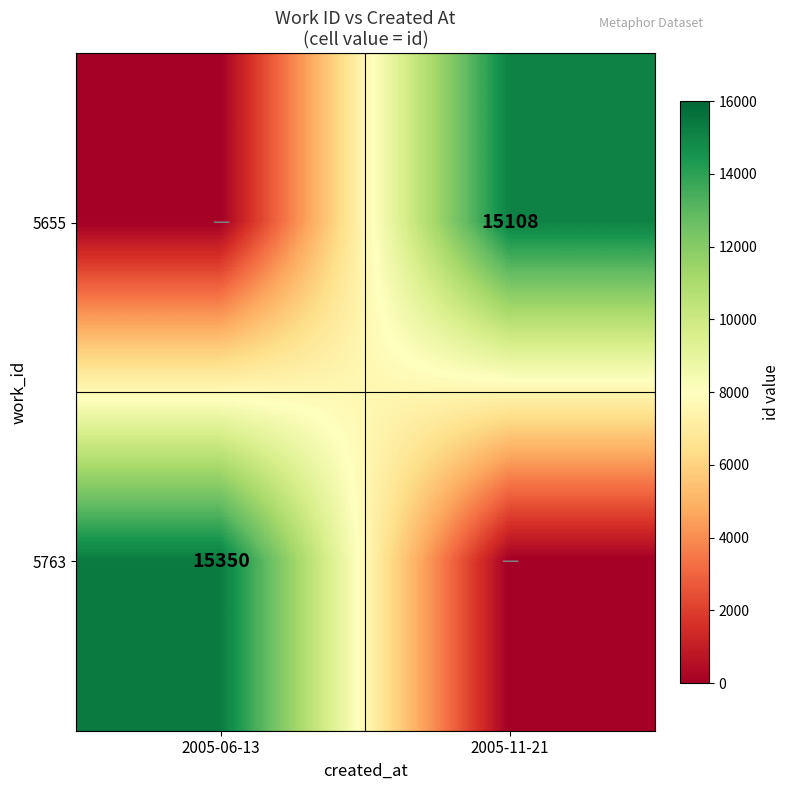

The value of 5655 at 2005-11-21 is 3369. True or false?

False